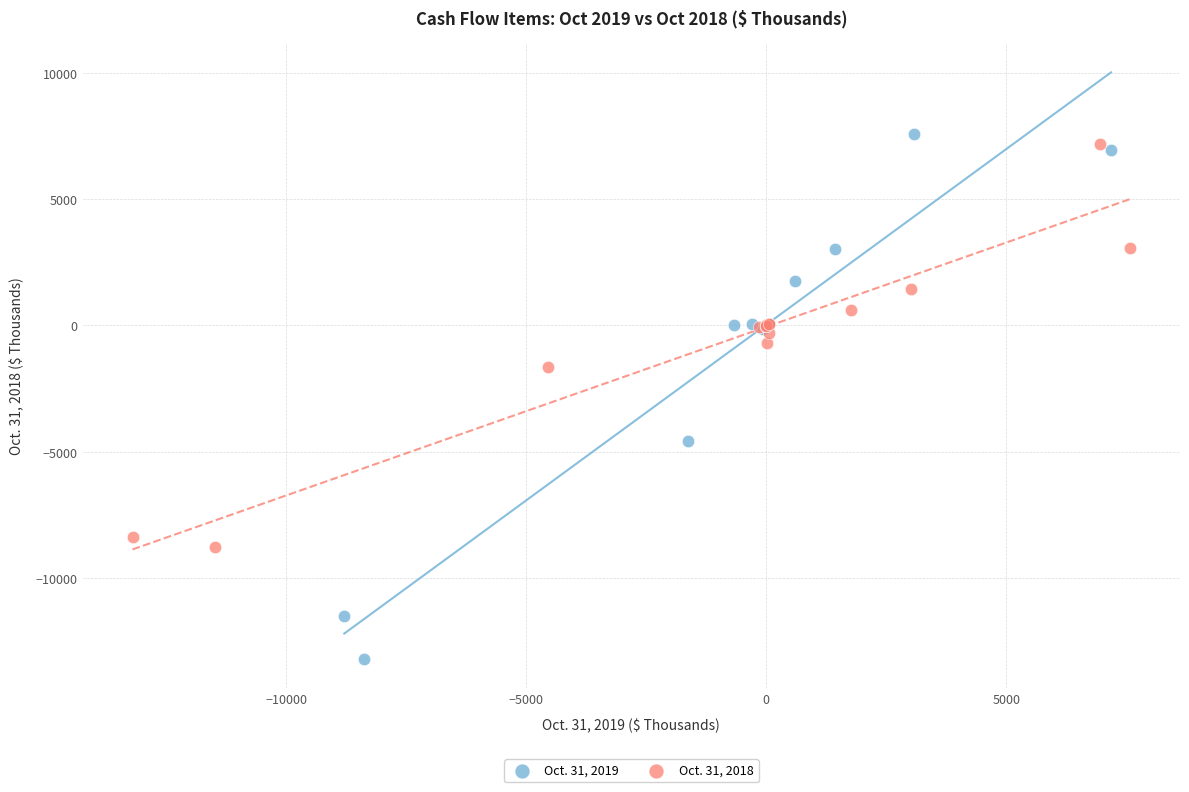

Which series has the largest Y range (max minus min)?

Oct. 31, 2019